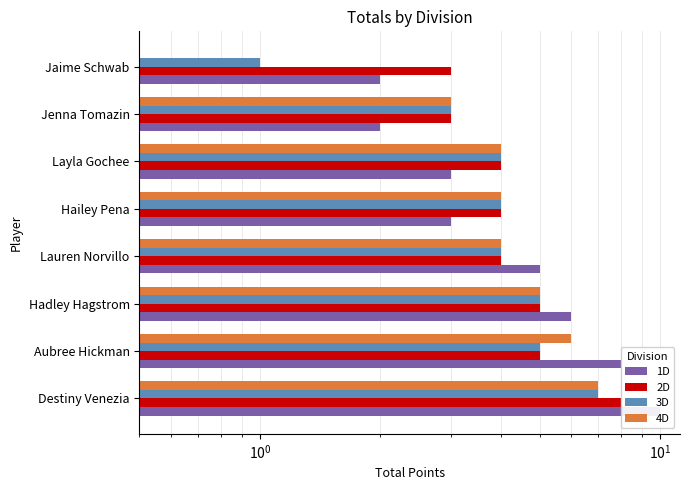

What is the sum of all 1D values?

39